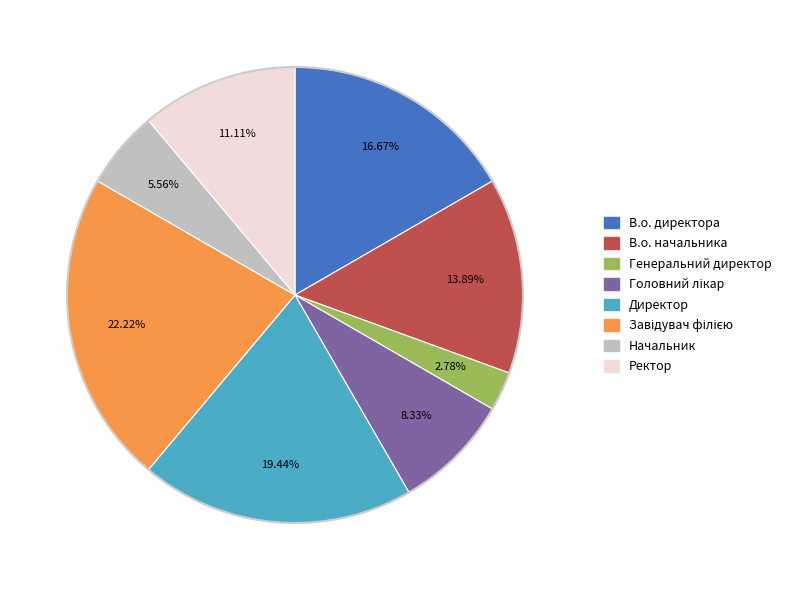

Is Директор the majority of the pie?

No